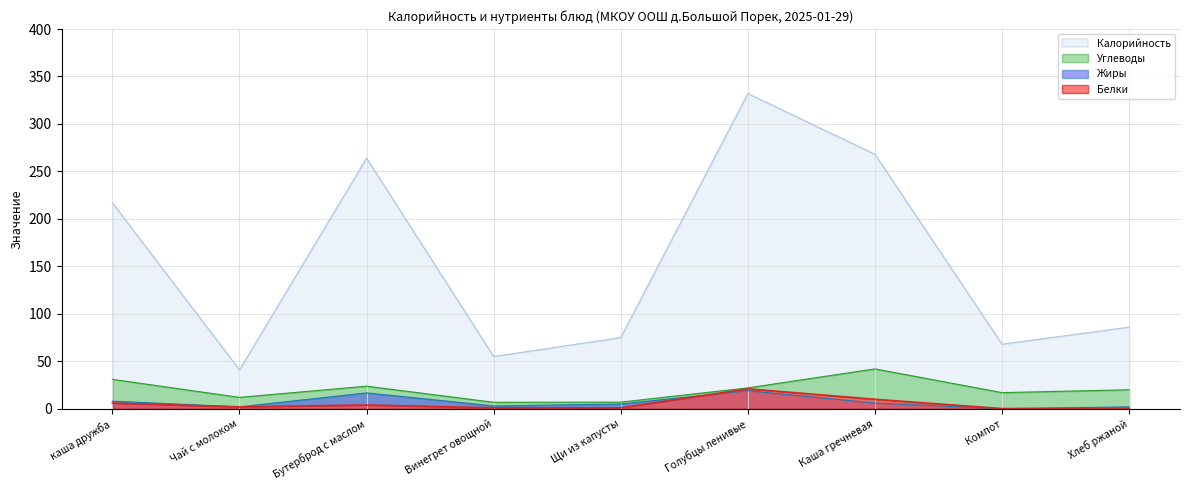

True or false: Углеводы and Белки intersect in this chart.

False